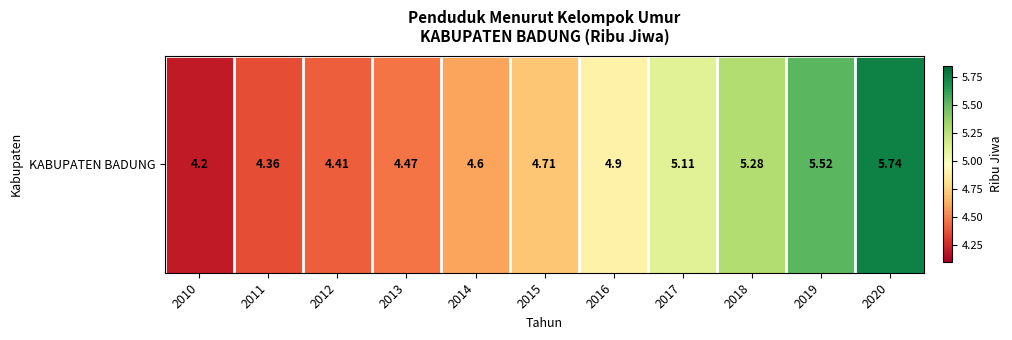

What is the difference between the maximum and minimum values?

1.5